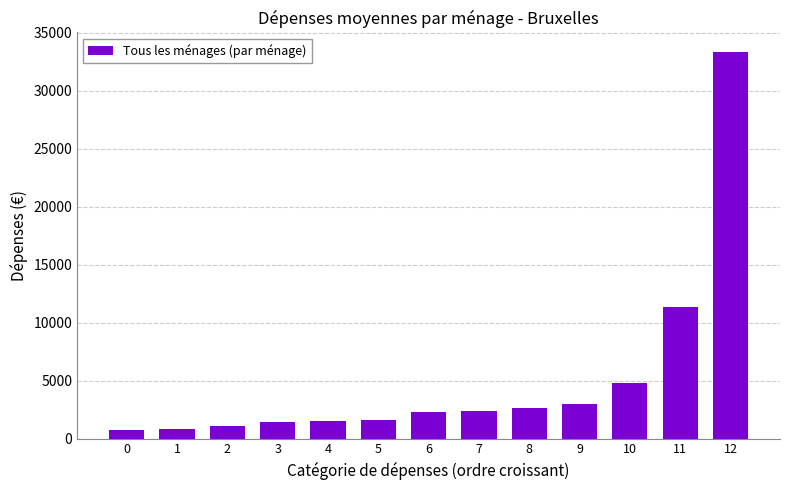

Between 1 and 4, which is larger?

4